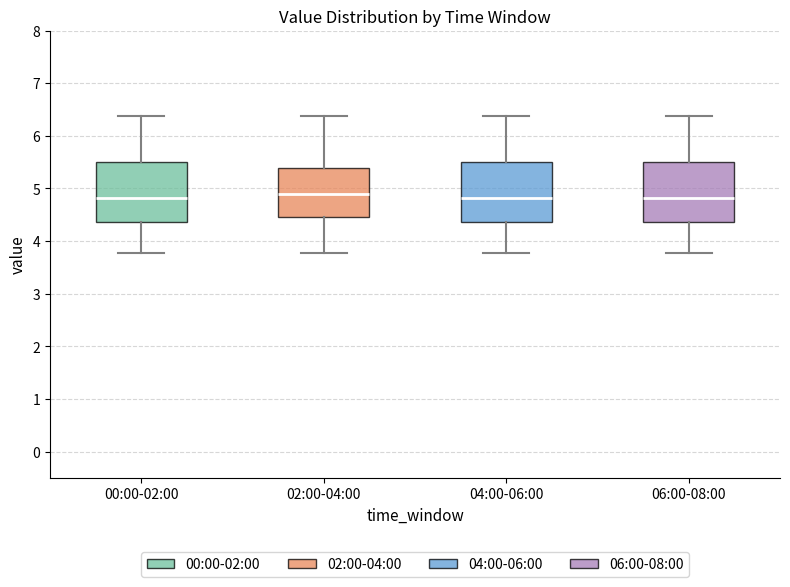

Reading left to right, transcribe this box plot: for each box, give where its median line is, the range the box spans, and where its two whiskers end, as read against the y-axis. The values are not printed on the chart, so give them approximately, as read against the axis.

00:00-02:00: median 4.8, box 4.4 to 5.5, whiskers 3.8 to 6.4
02:00-04:00: median 4.9, box 4.5 to 5.4, whiskers 3.8 to 6.4
04:00-06:00: median 4.8, box 4.4 to 5.5, whiskers 3.8 to 6.4
06:00-08:00: median 4.8, box 4.4 to 5.5, whiskers 3.8 to 6.4